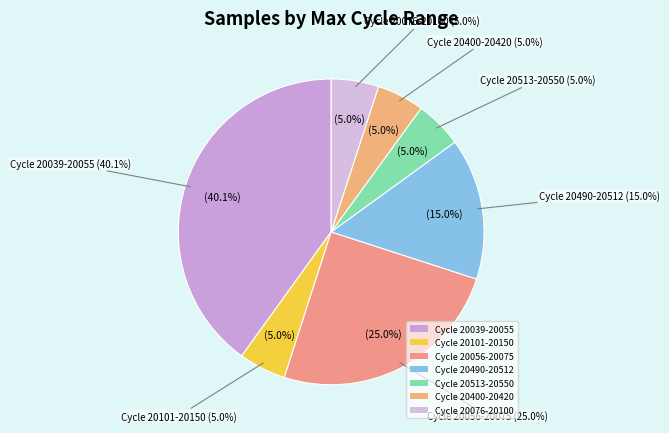

Does 29 account for over 50% of the chart?

No